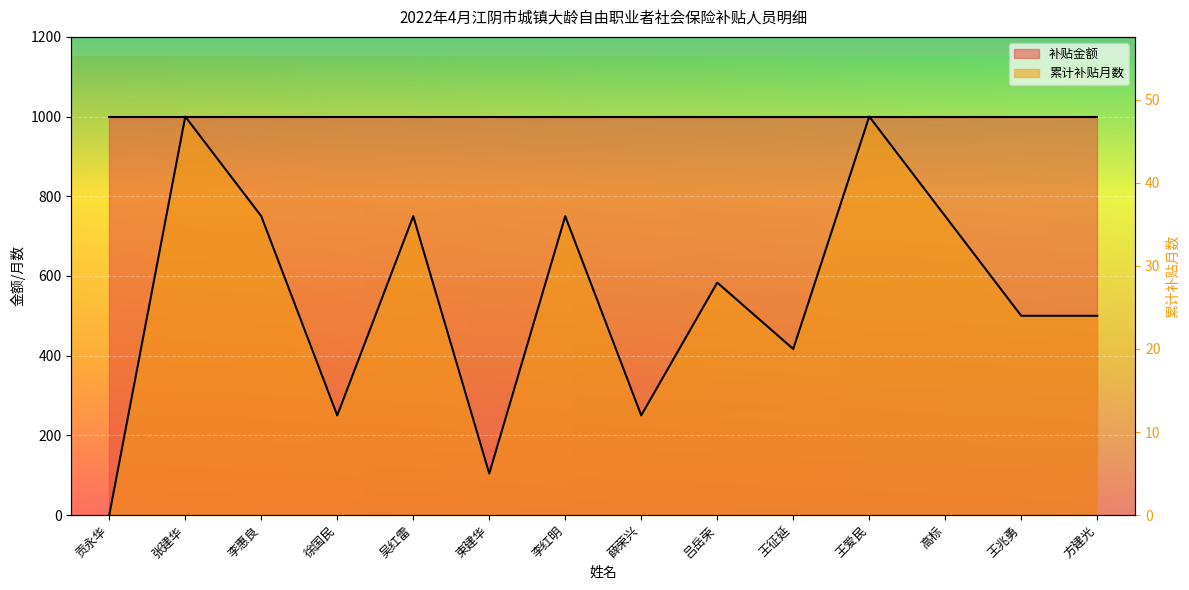

Reading right to left, extract all data points from this chart.

500.0	500.0	750.0	1000.0	416.7	583.3	250.0	750.0	104.2	750.0	250.0	750.0	1000.0	0.0